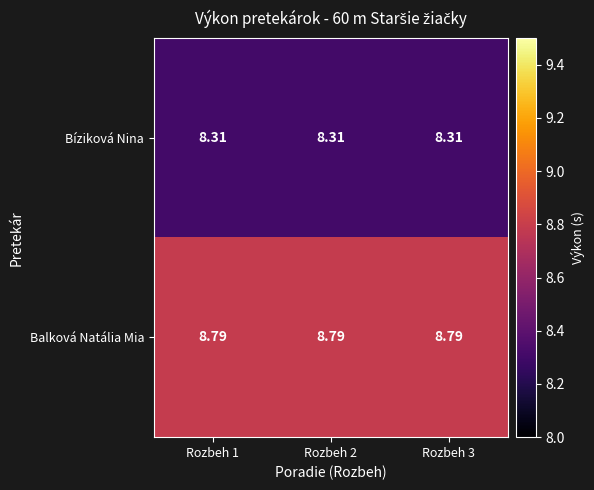

Is the value of Bíziková Nina at Rozbeh 2 greater than the value of Balková Natália Mia at Rozbeh 1?

No